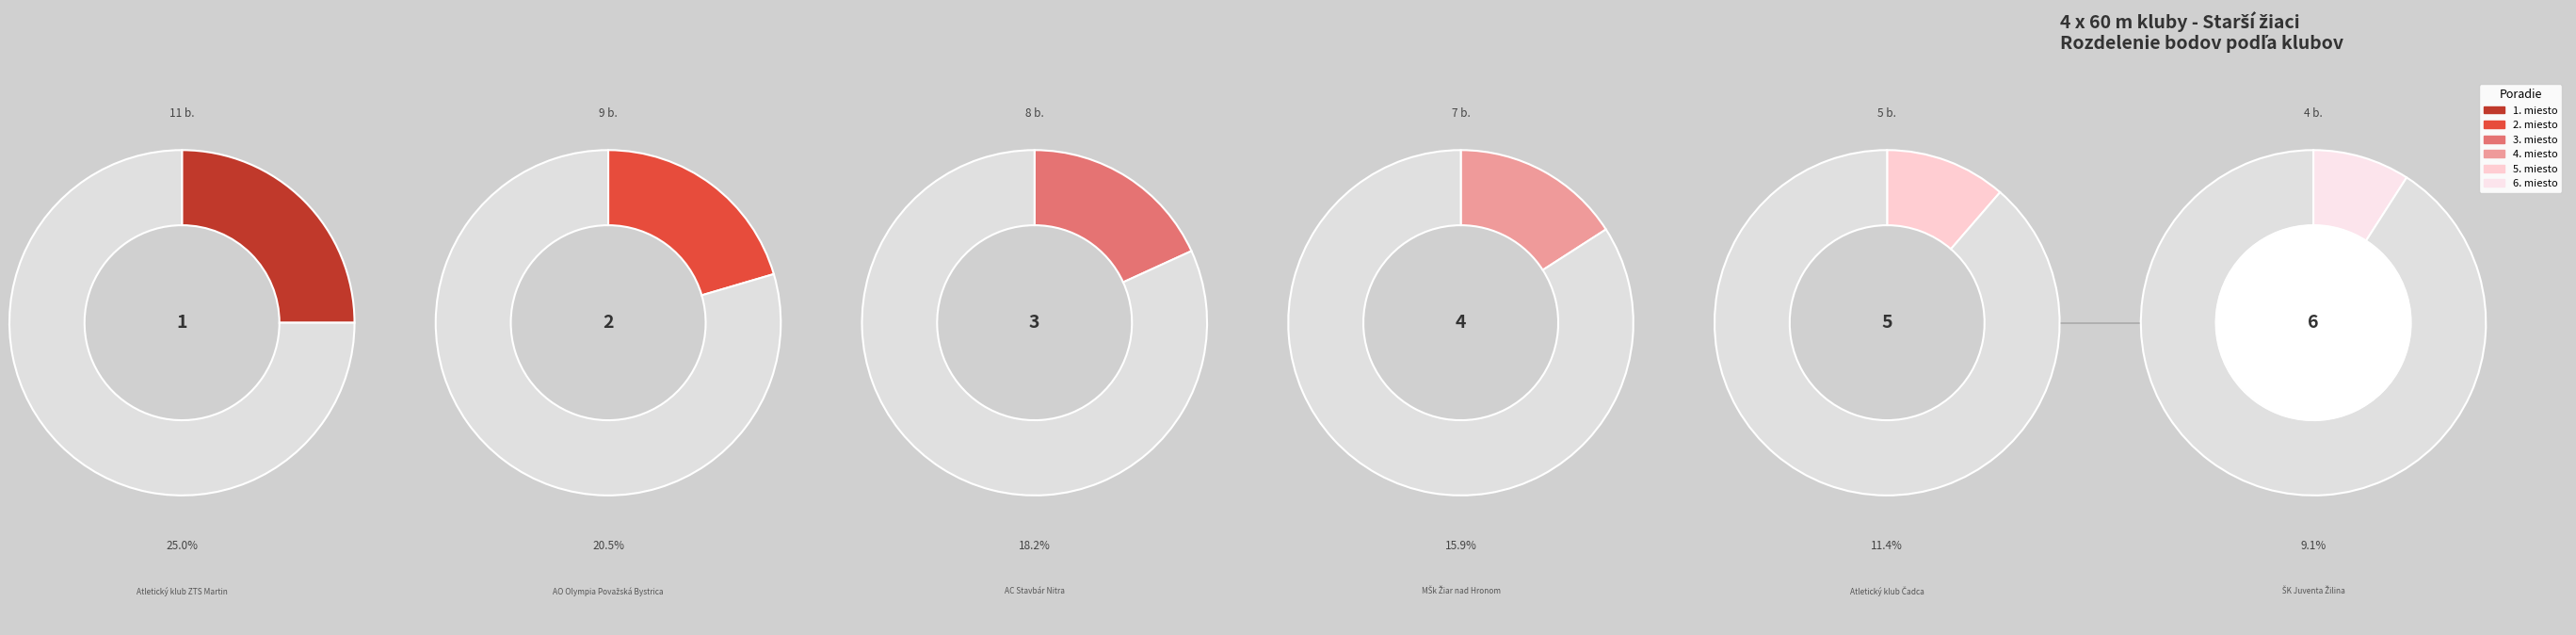

How many segments does this pie chart have?

6